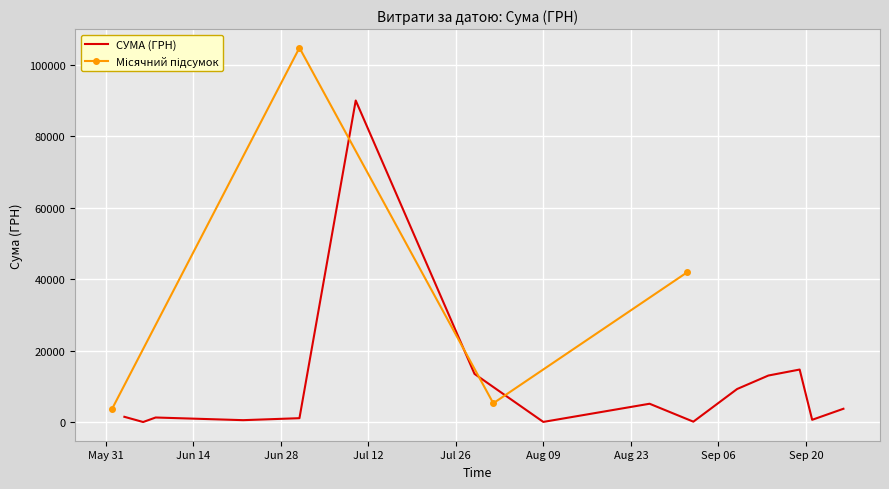

The value at 14.09.2016 is 54.4. True or false?

False